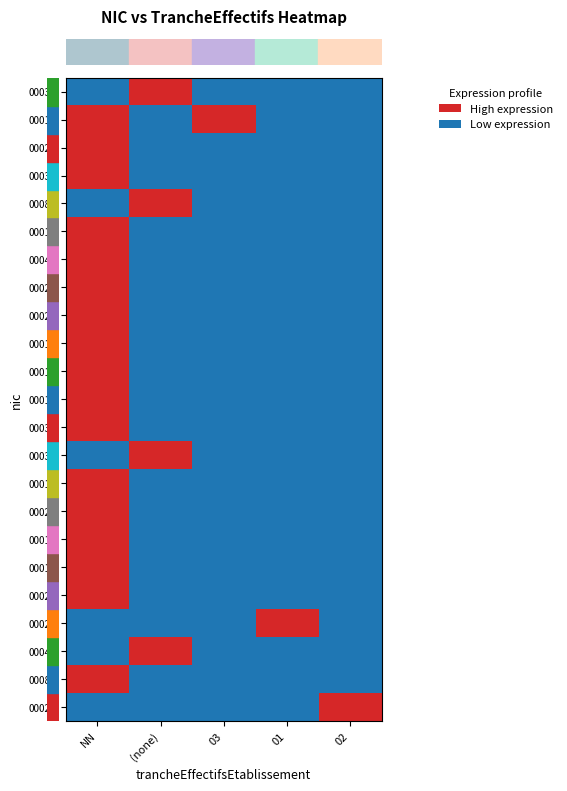

Which category has the highest value across all series?

(none)